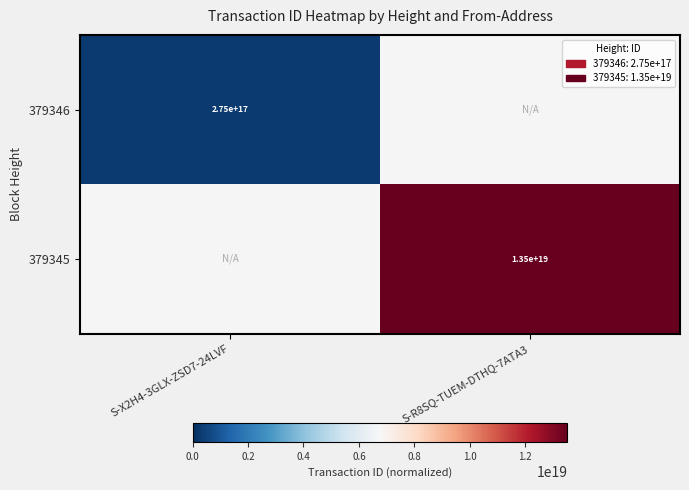

The value of 379346 at S-X2H4-3GLX-ZSD7-24LVF is 408924500622974592. True or false?

False